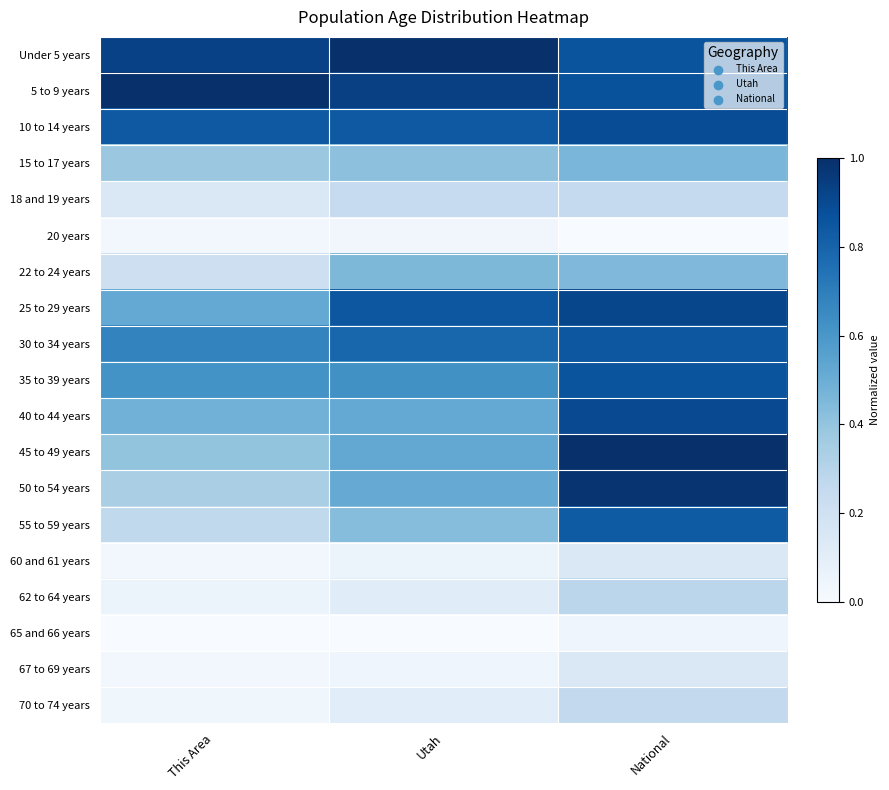

Reading left to right, what are all the values shown in this chart?

Under 5 years: This Area=0.9	Utah=1.0	National=0.9
5 to 9 years: This Area=1.0	Utah=0.9	National=0.9
10 to 14 years: This Area=0.8	Utah=0.8	National=0.9
15 to 17 years: This Area=0.4	Utah=0.4	National=0.5
18 and 19 years: This Area=0.1	Utah=0.2	National=0.3
20 years: This Area=0.0	Utah=0.0	National=0.0
22 to 24 years: This Area=0.2	Utah=0.5	National=0.5
25 to 29 years: This Area=0.5	Utah=0.9	National=0.9
30 to 34 years: This Area=0.7	Utah=0.8	National=0.8
35 to 39 years: This Area=0.6	Utah=0.6	National=0.9
40 to 44 years: This Area=0.5	Utah=0.5	National=0.9
45 to 49 years: This Area=0.4	Utah=0.5	National=1.0
50 to 54 years: This Area=0.3	Utah=0.5	National=1.0
55 to 59 years: This Area=0.3	Utah=0.4	National=0.8
60 and 61 years: This Area=0.0	Utah=0.1	National=0.1
62 to 64 years: This Area=0.1	Utah=0.1	National=0.3
65 and 66 years: This Area=0.0	Utah=0.0	National=0.0
67 to 69 years: This Area=0.0	Utah=0.0	National=0.1
70 to 74 years: This Area=0.0	Utah=0.1	National=0.3